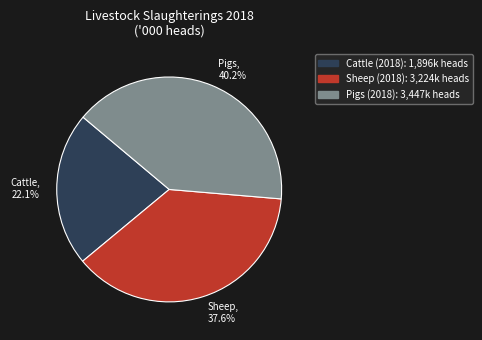

Do Cattle and Sheep together represent more than half of the pie?

Yes